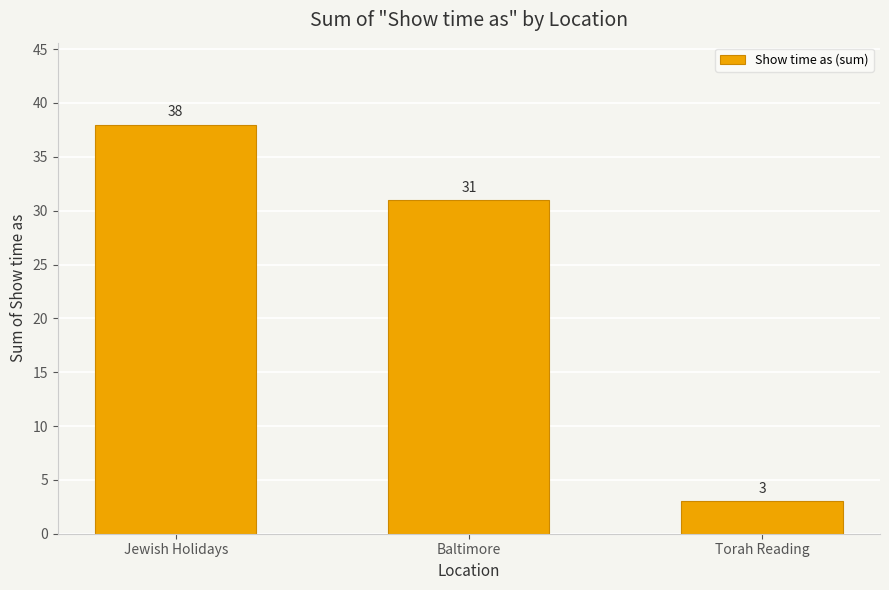

Reading left to right, extract all data points from this chart.

38	31	3